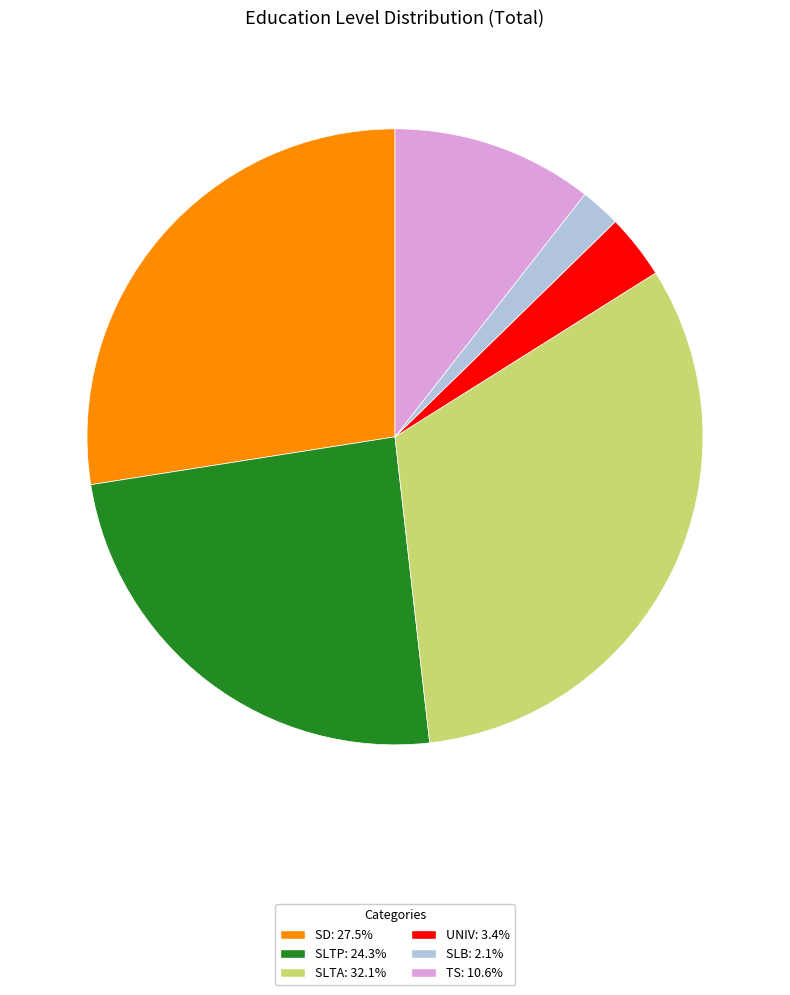

Rank the categories by value from lowest to highest.

SLB, UNIV, TS, SLTP, SD, SLTA